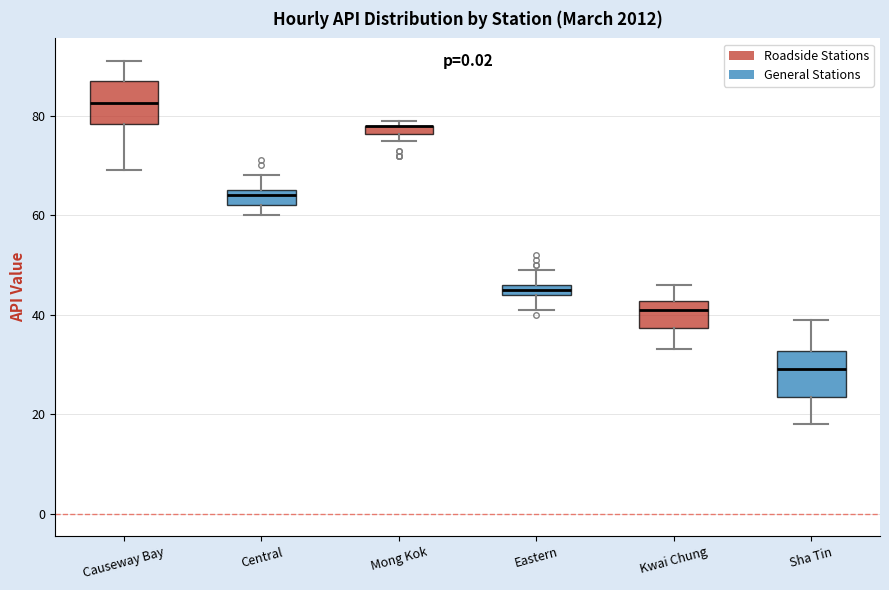

Where is the upper edge of the box for Mong Kok on the y-axis? The values are not printed on the chart, so give them approximately, as read against the axis.

78